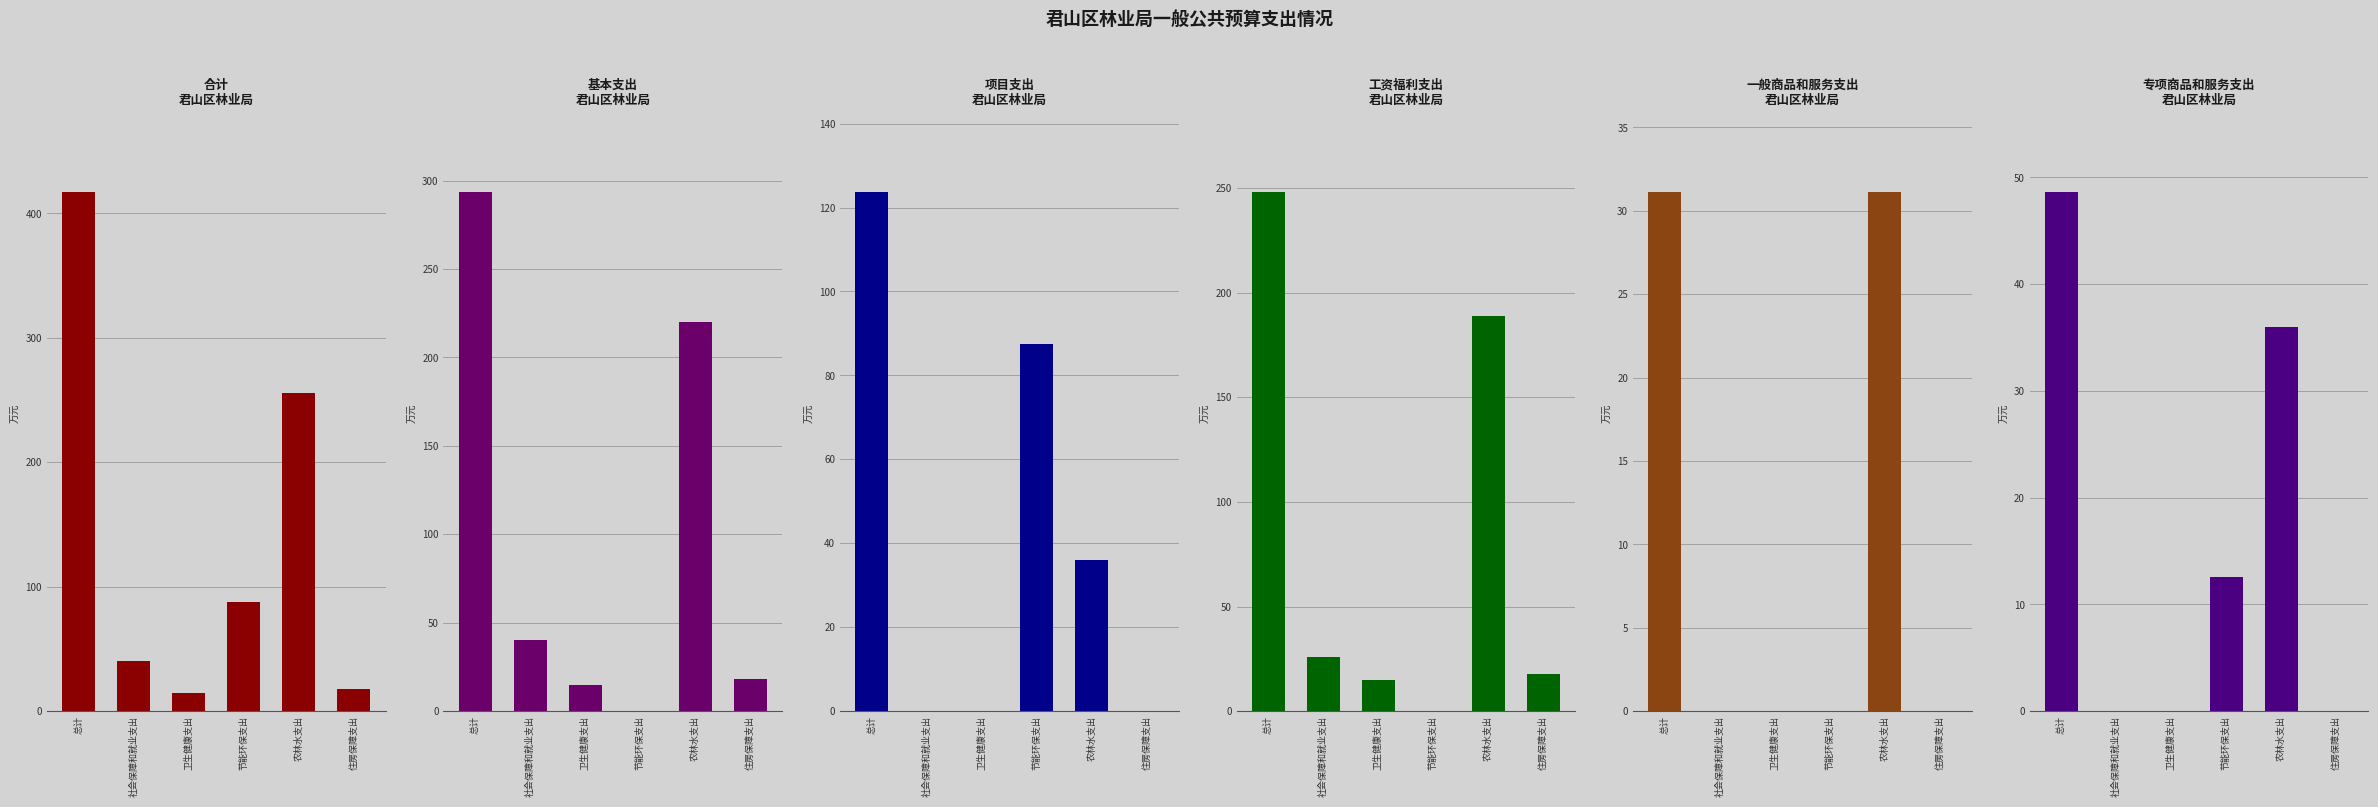

Which series has the largest range (max minus min)?

合计